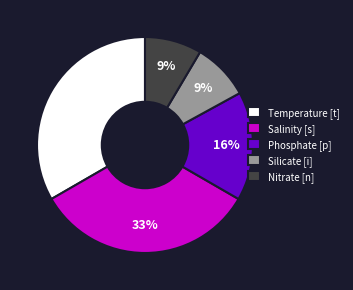

What is the ratio of the value at Temperature [t] to the value at Salinity [s]?

1.0